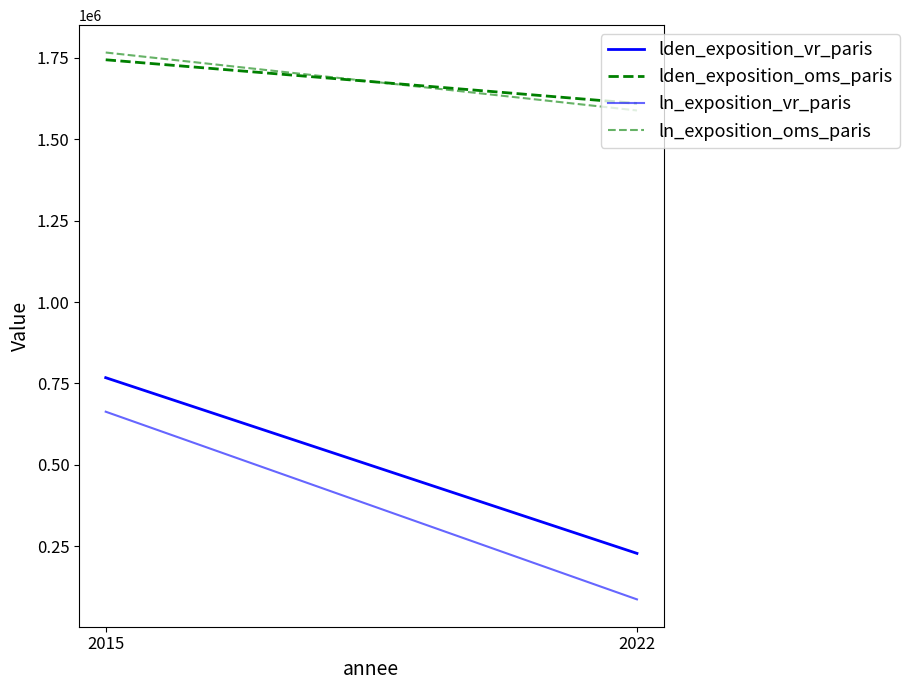

The value of lden_exposition_vr_paris at 2022 is 309960.4. True or false?

False